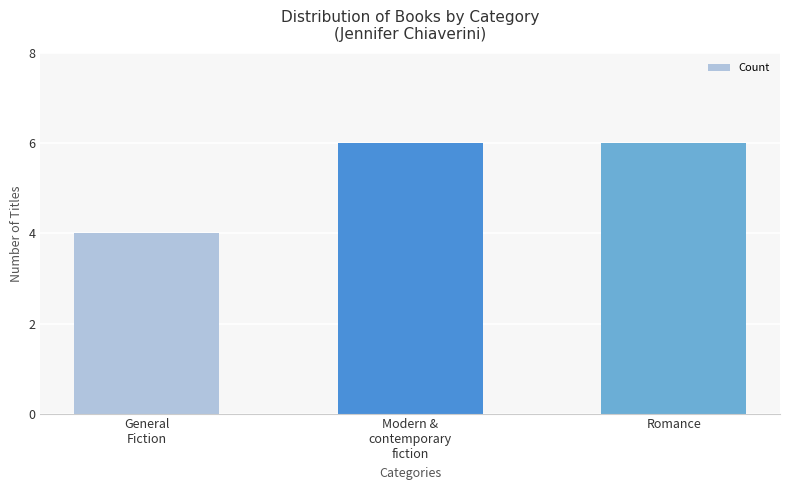

Reading left to right, extract all data points from this chart.

4	6	6